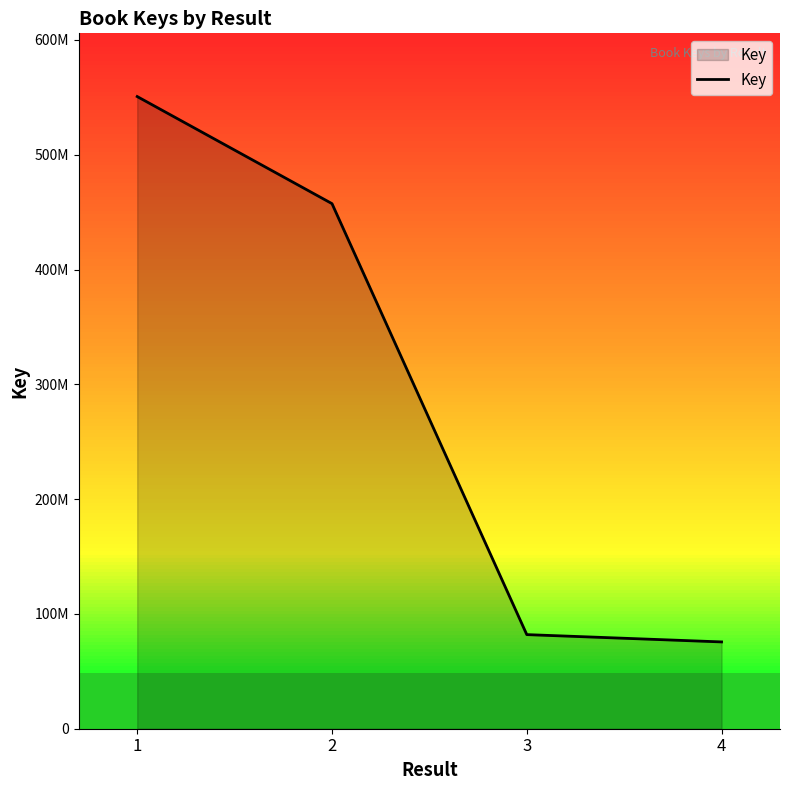

Does the chart have visible grid lines?

No